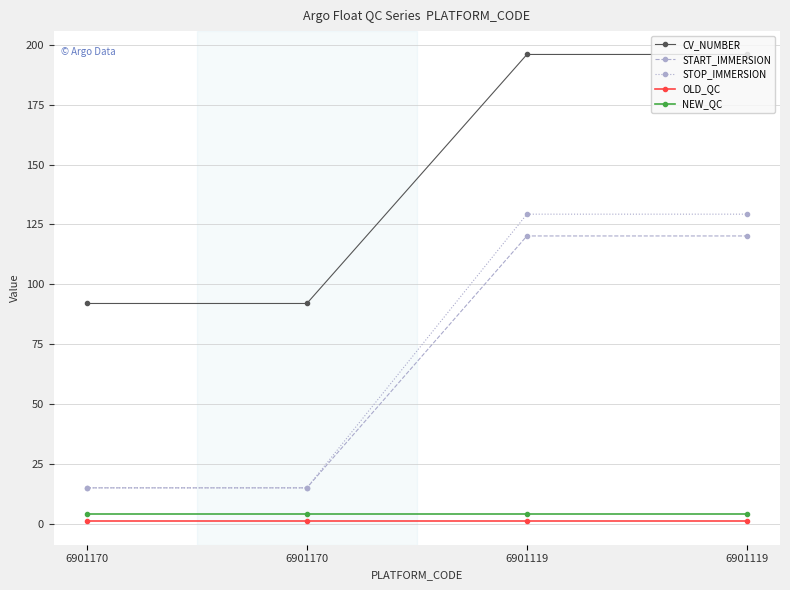

What is the spread (max minus min) of values at 6901119?

195.0